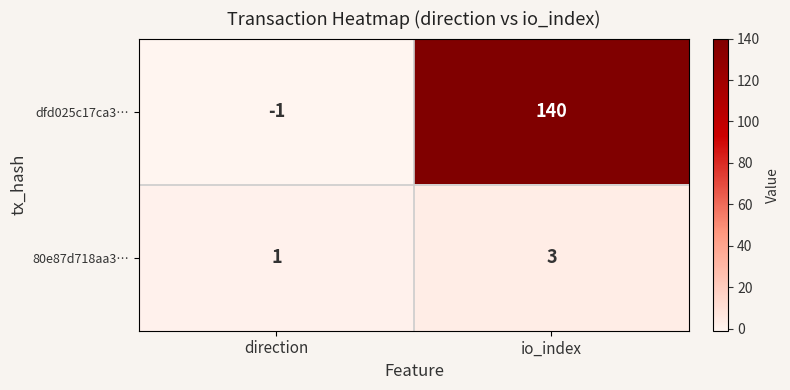

Reading left to right, extract all data points from this chart.

dfd025c17ca3…: direction=-1	io_index=140
80e87d718aa3…: direction=1	io_index=3